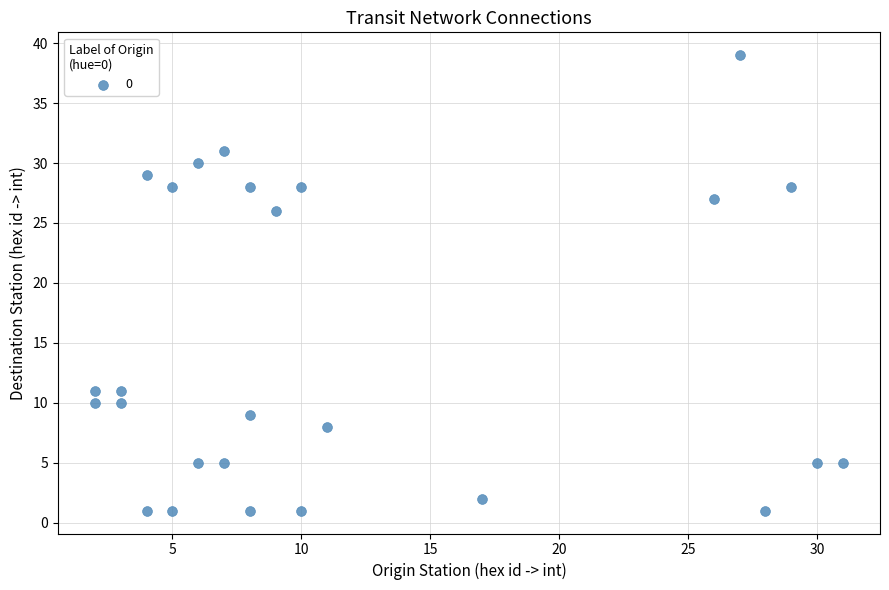

What is the range of X values (max minus min)?

29